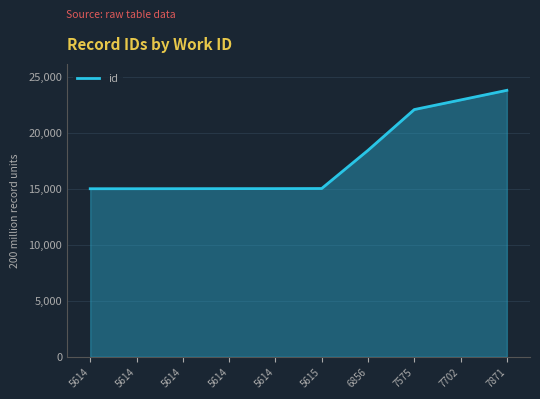

How many lines are shown in the chart?

1